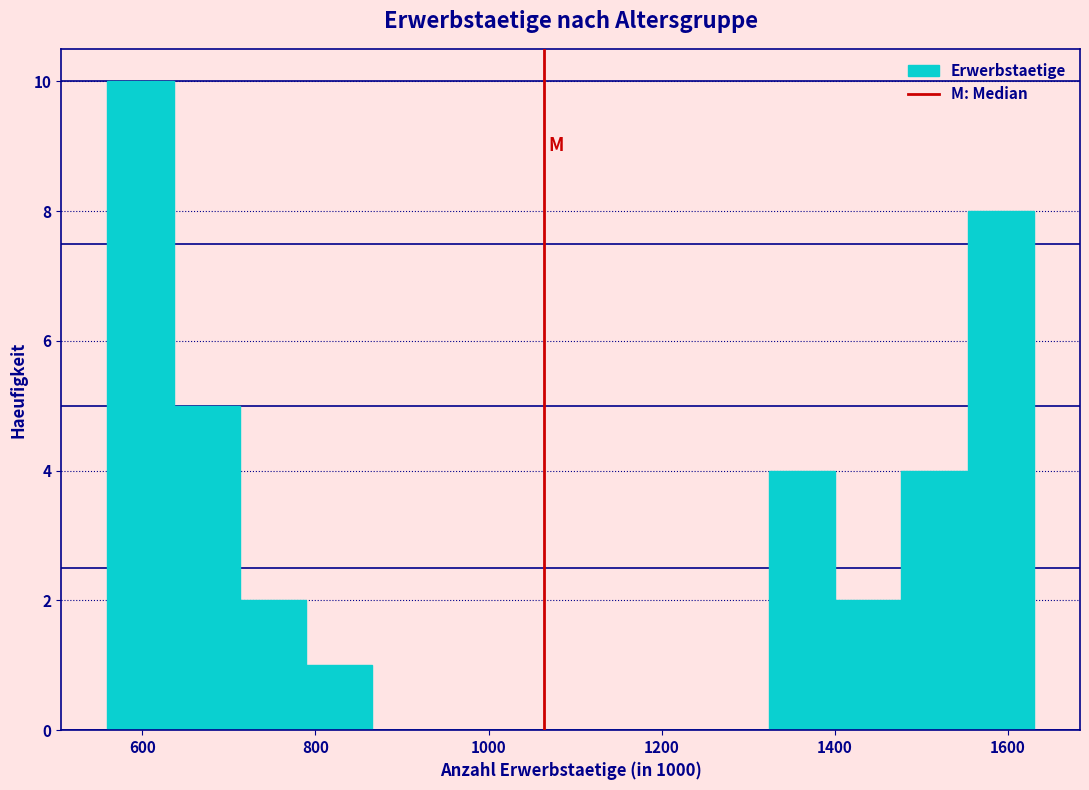

Around what value on the x-axis is the tallest bar? Give the approximate position of its centre, as read against the axis.

600